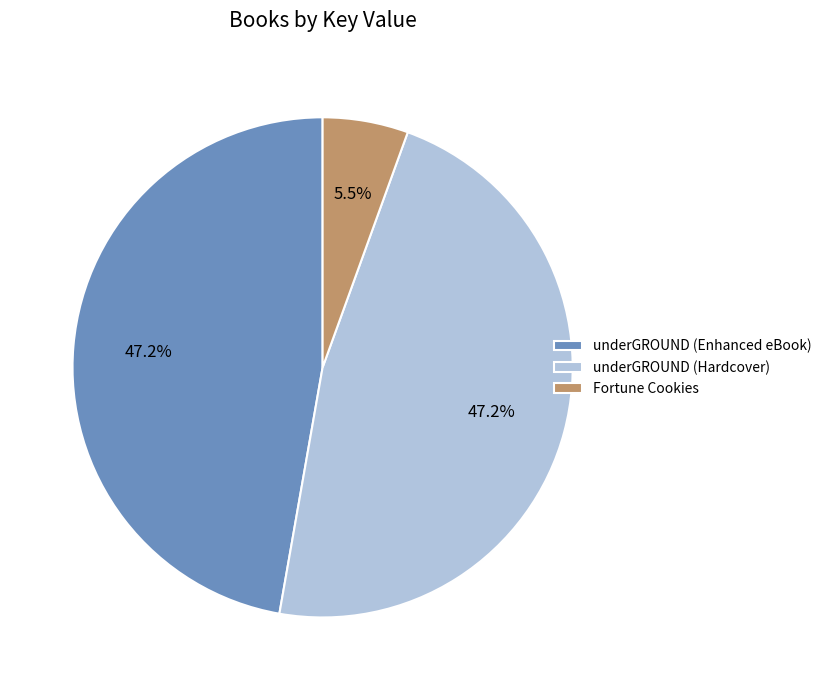

Is it true that Fortune Cookies is 1% of the pie?

False